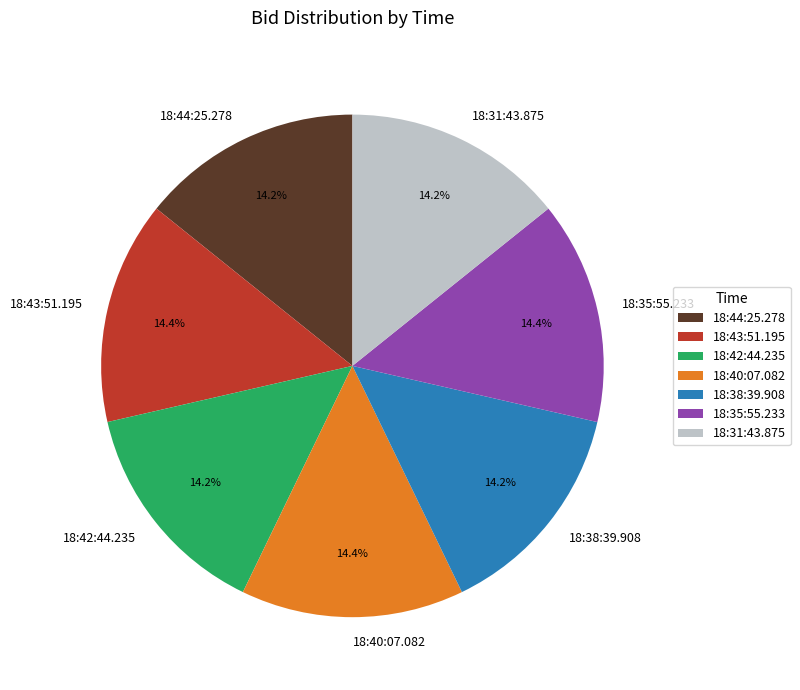

Approximately how many times larger is the value at 18:40:07.082 compared to 18:35:55.233?

1.0